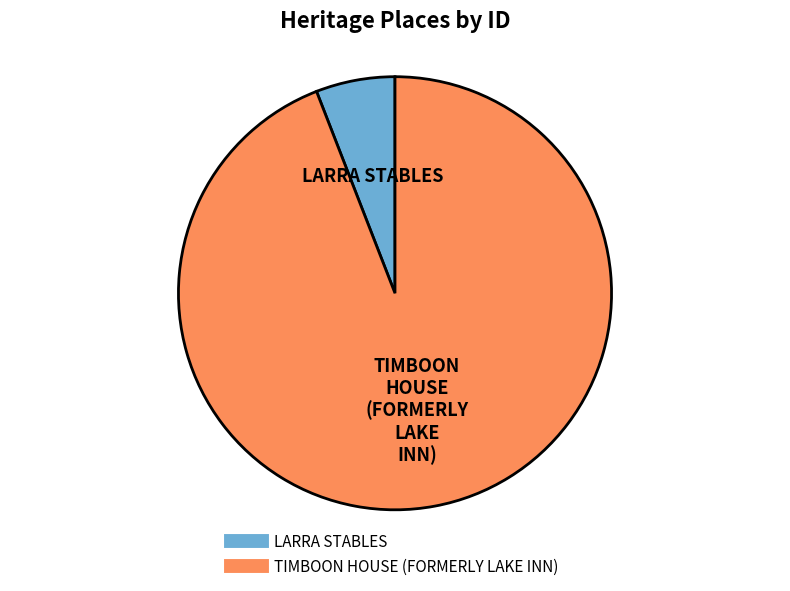

Rank the categories by value from highest to lowest.

TIMBOON HOUSE (FORMERLY LAKE INN), LARRA STABLES